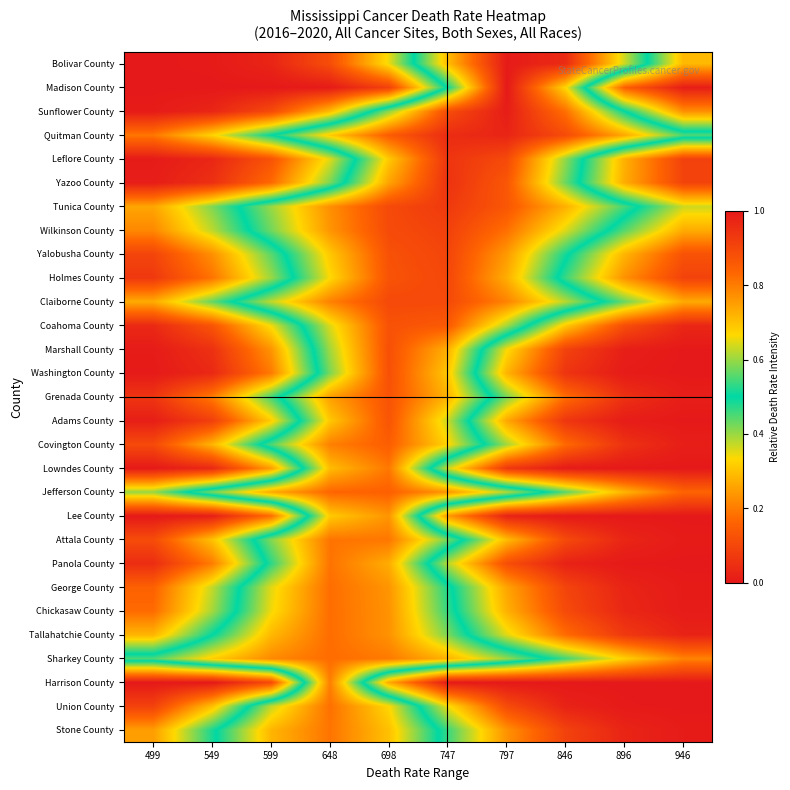

Which label corresponds to the smallest value in the chart?

946